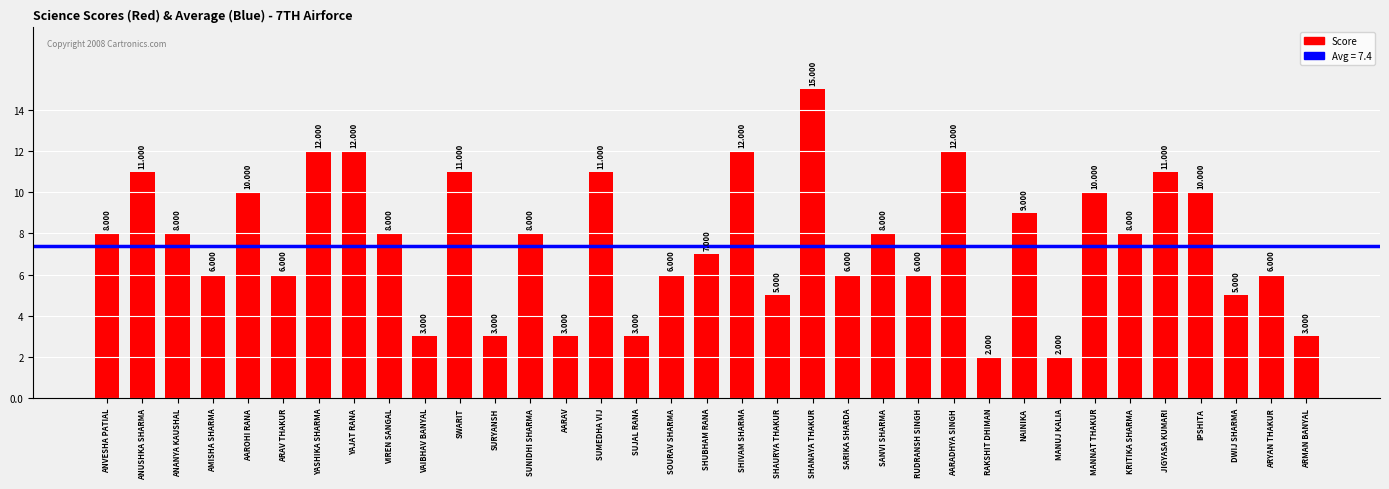

What is the value of the 15th bar from the left?

11